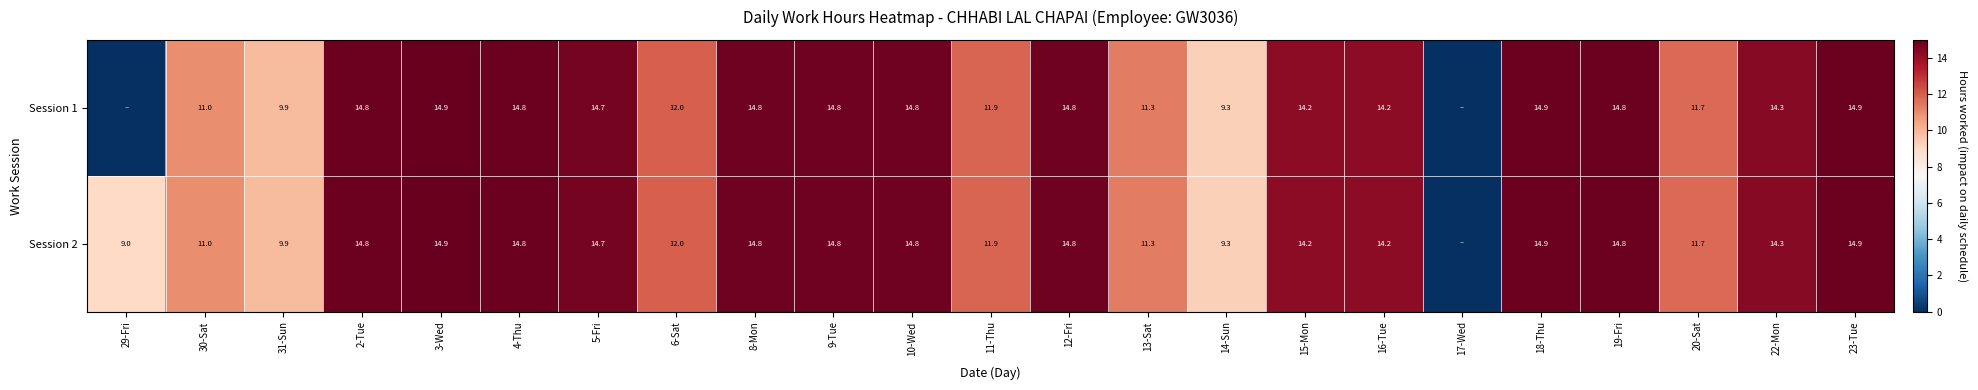

What is the total value across all series at 31-Sun?

19.8